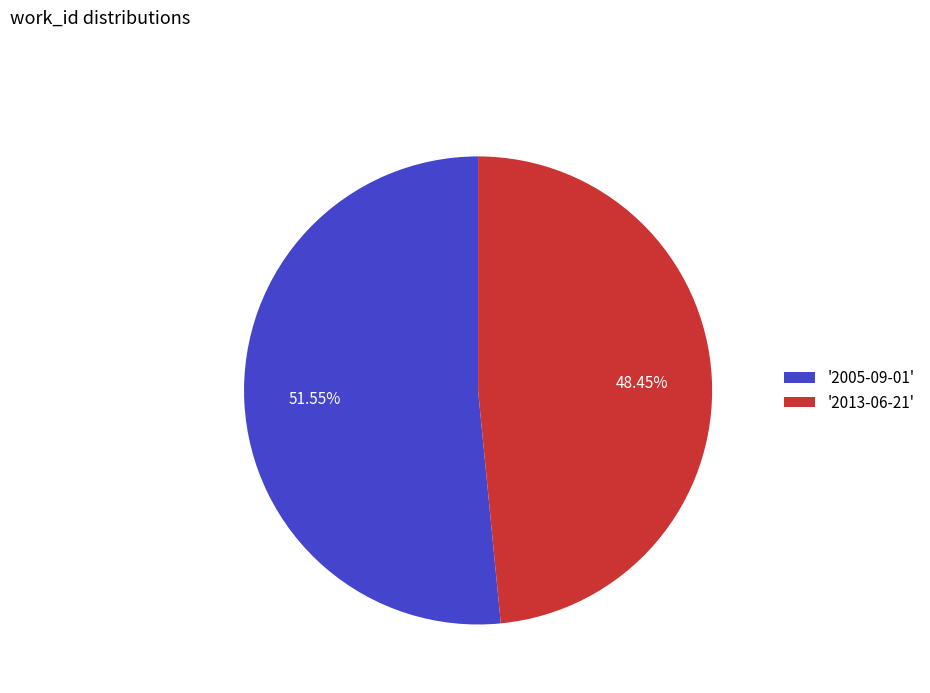

Is the sum of '2013-06-21' and '2005-09-01' greater than half?

Yes